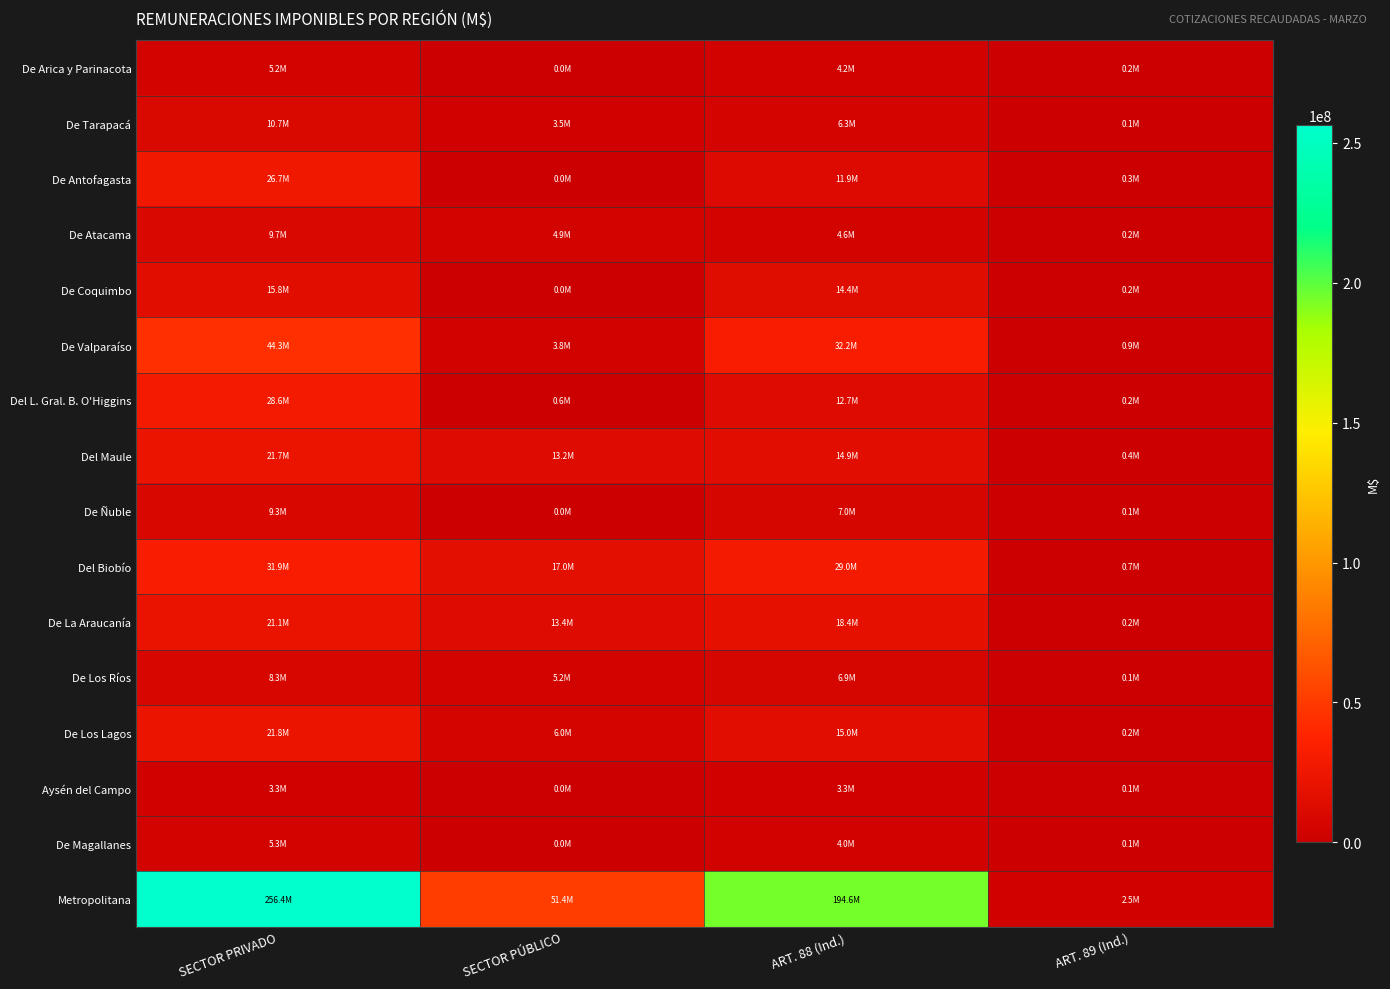

Between SECTOR PÚBLICO and ART. 89 (Ind.), which is larger?

ART. 89 (Ind.)